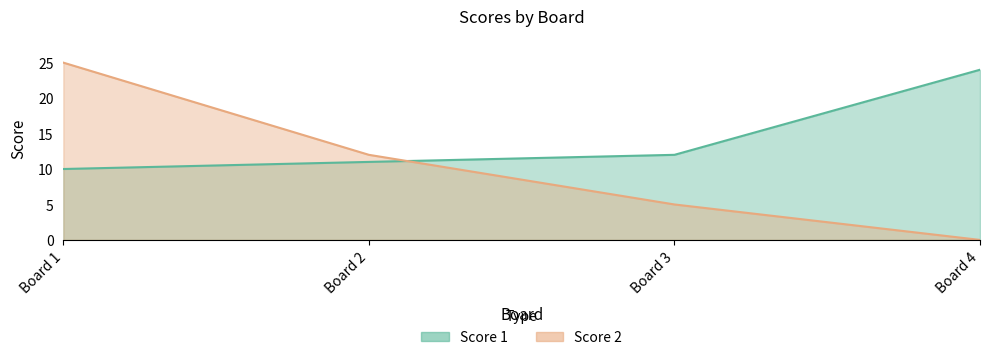

How many lines are shown in the chart?

2